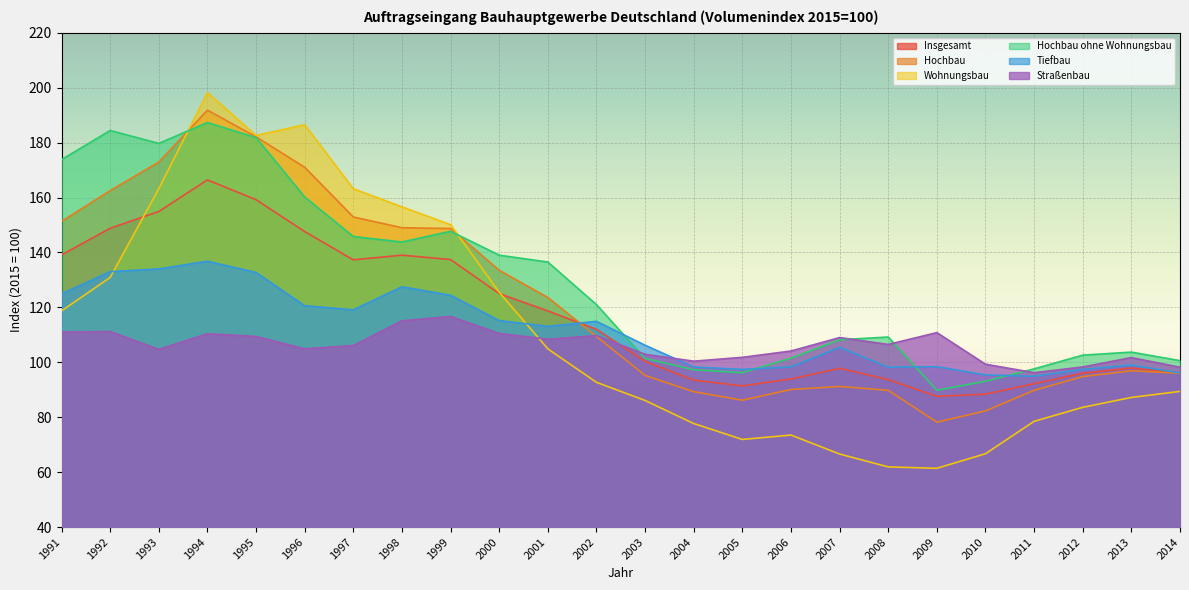

Reading left to right, what are all the values shown in this chart?

Insgesamt: 1991=139.1	1992=148.8	1993=154.9	1994=166.4	1995=159.2	1996=147.6	1997=137.3	1998=139.0	1999=137.4	2000=125.0	2001=118.7	2002=112.0	2003=100.3	2004=93.5	2005=91.4	2006=93.9	2007=97.8	2008=93.7	2009=87.6	2010=88.4	2011=92.2	2012=96.0	2013=97.9	2014=96.1
Hochbau: 1991=151.3	1992=162.5	1993=172.9	1994=191.8	1995=182.1	1996=171.0	1997=152.9	1998=149.0	1999=148.7	2000=133.5	2001=123.6	2002=109.4	2003=95.2	2004=89.3	2005=86.2	2006=90.1	2007=91.2	2008=89.8	2009=78.2	2010=82.3	2011=89.8	2012=94.8	2013=96.9	2014=96.0
Wohnungsbau: 1991=118.7	1992=130.9	1993=163.2	1994=198.2	1995=182.6	1996=186.5	1997=163.2	1998=156.6	1999=150.1	2000=125.5	2001=104.9	2002=92.7	2003=86.1	2004=77.7	2005=71.9	2006=73.5	2007=66.6	2008=61.9	2009=61.4	2010=66.7	2011=78.5	2012=83.6	2013=87.2	2014=89.4
Hochbau ohne Wohnungsbau: 1991=173.8	1992=184.4	1993=179.7	1994=187.3	1995=181.8	1996=160.2	1997=145.8	1998=143.8	1999=147.7	2000=139.0	2001=136.5	2002=121.0	2003=101.4	2004=97.3	2005=96.2	2006=101.5	2007=108.2	2008=109.2	2009=89.8	2010=93.1	2011=97.6	2012=102.6	2013=103.7	2014=100.6
Tiefbau: 1991=124.9	1992=133.0	1993=134.0	1994=136.8	1995=132.7	1996=120.6	1997=119.1	1998=127.5	1999=124.4	2000=115.2	2001=113.1	2002=114.9	2003=106.2	2004=98.3	2005=97.4	2006=98.3	2007=105.4	2008=98.2	2009=98.4	2010=95.4	2011=94.9	2012=97.4	2013=99.0	2014=96.1
Straßenbau: 1991=111.0	1992=111.2	1993=104.7	1994=110.4	1995=109.4	1996=104.9	1997=106.1	1998=115.1	1999=116.7	2000=110.5	2001=108.4	2002=109.7	2003=102.9	2004=100.4	2005=101.8	2006=104.1	2007=109.0	2008=106.5	2009=110.8	2010=99.3	2011=96.2	2012=98.3	2013=101.7	2014=98.2